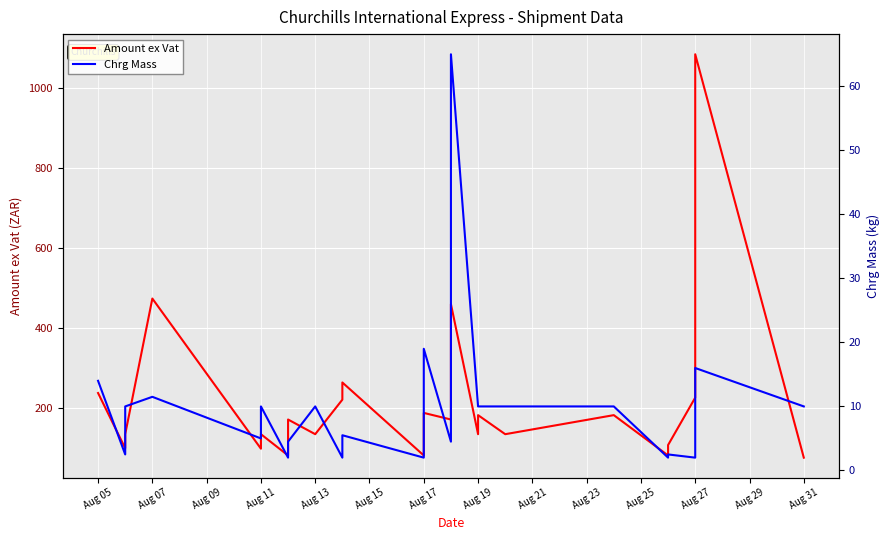

What are all the series names shown in the legend?

Amount ex Vat, Chrg Mass